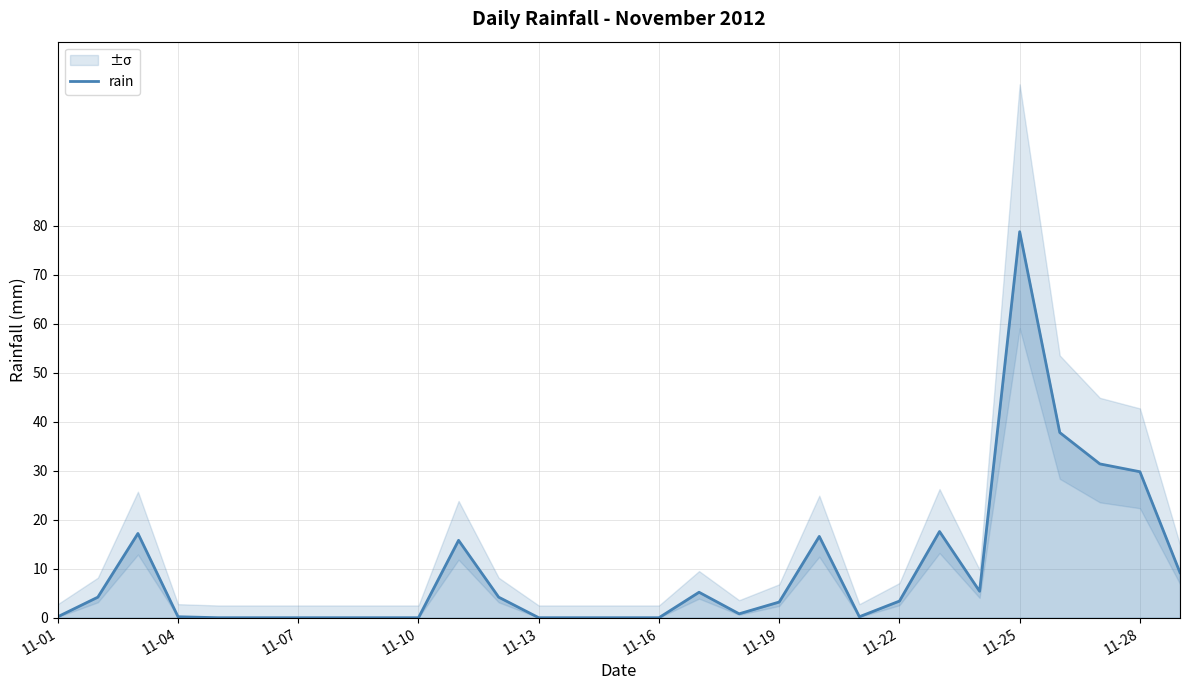

At which label does rain reach its peak?

11-25